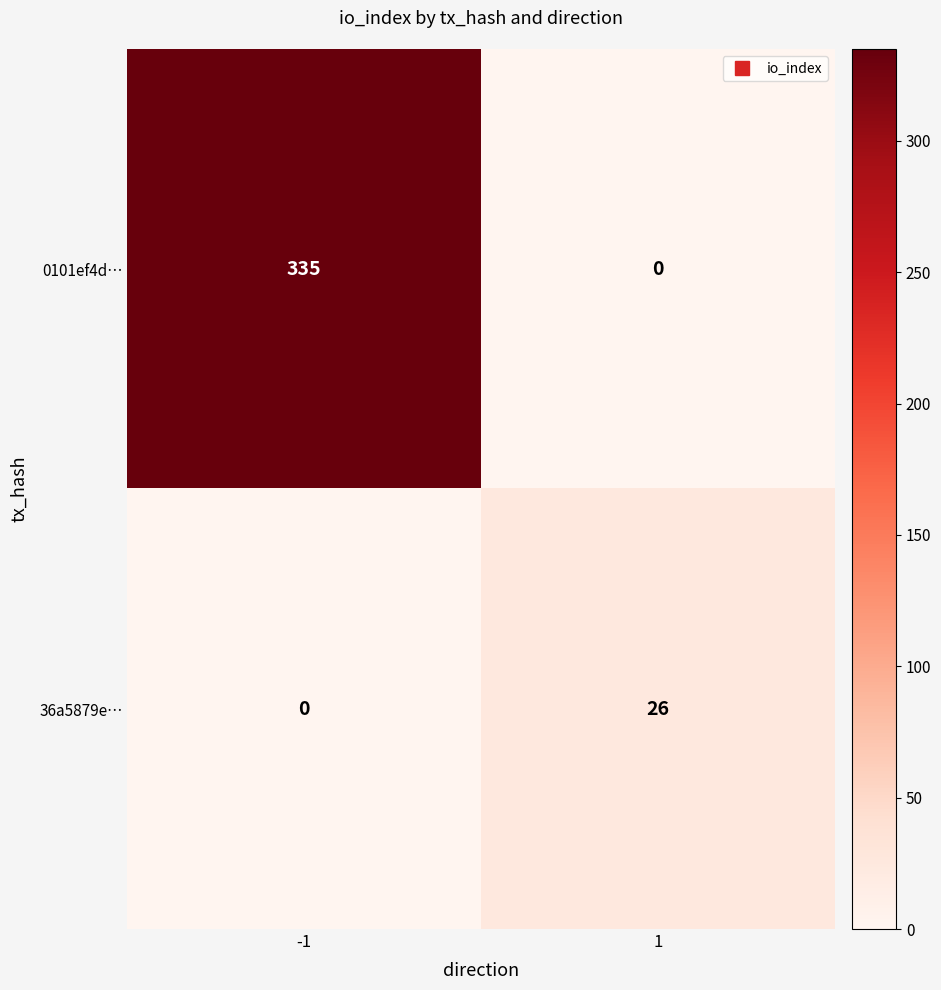

The 36a5879e… series shows 0 at -1. True or false?

True